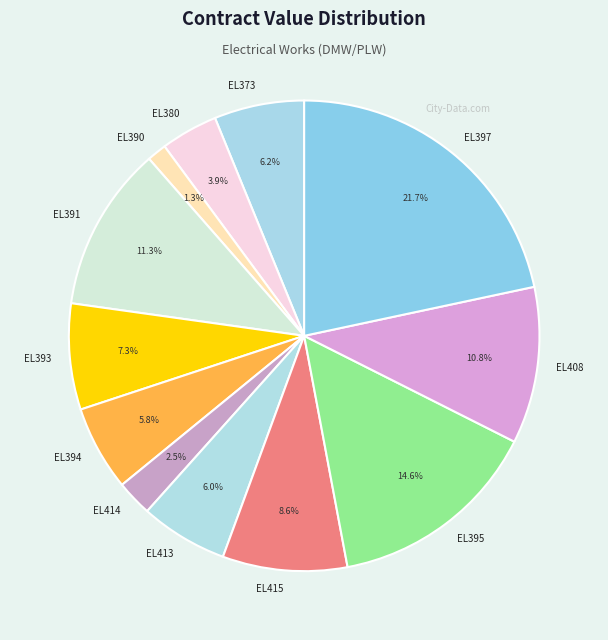

What is the largest slice in the pie chart?

EL397